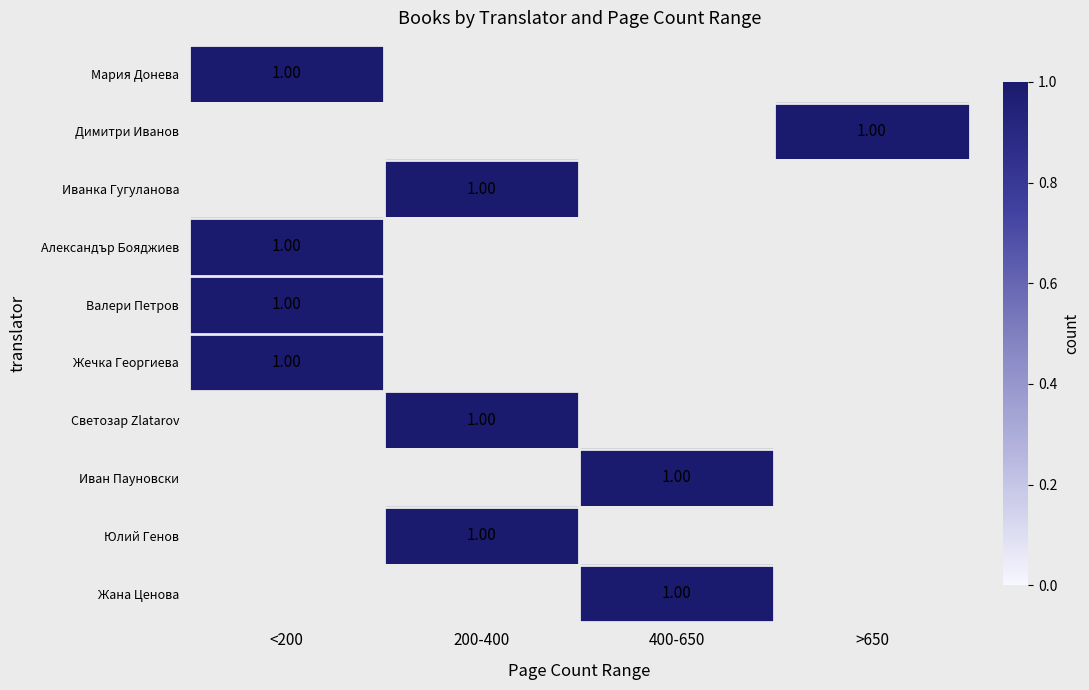

How many series are shown in this chart?

10